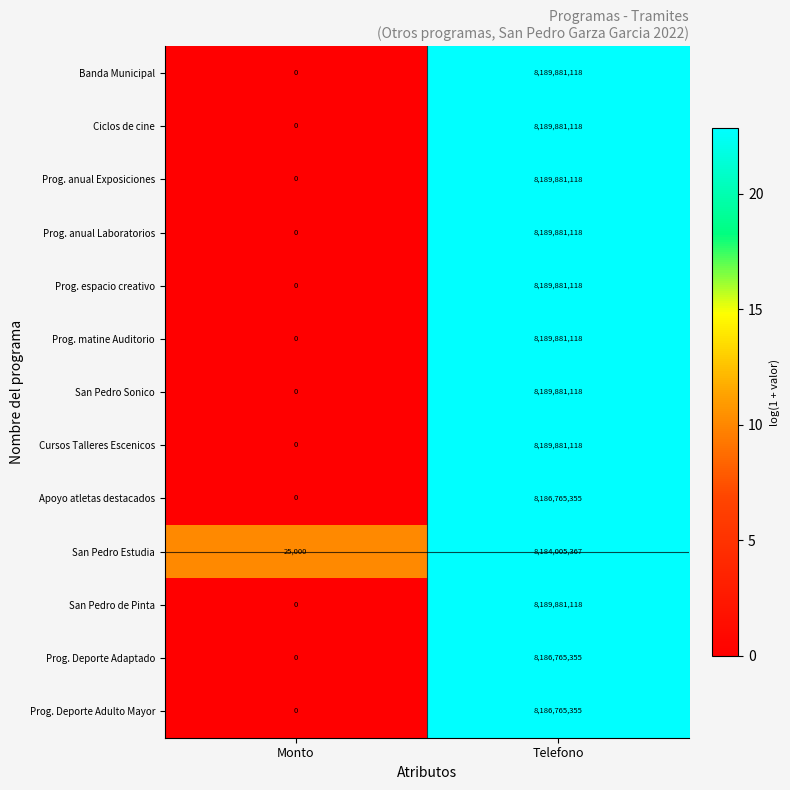

Reading left to right, what are all the values shown in this chart?

Banda Municipal: Monto=0	Telefono=8189881118
Ciclos de cine: Monto=0	Telefono=8189881118
Prog. anual Exposiciones: Monto=0	Telefono=8189881118
Prog. anual Laboratorios: Monto=0	Telefono=8189881118
Prog. espacio creativo: Monto=0	Telefono=8189881118
Prog. matine Auditorio: Monto=0	Telefono=8189881118
San Pedro Sonico: Monto=0	Telefono=8189881118
Cursos Talleres Escenicos: Monto=0	Telefono=8189881118
Apoyo atletas destacados: Monto=0	Telefono=8186765355
San Pedro Estudia: Monto=25000	Telefono=8184005367
San Pedro de Pinta: Monto=0	Telefono=8189881118
Prog. Deporte Adaptado: Monto=0	Telefono=8186765355
Prog. Deporte Adulto Mayor: Monto=0	Telefono=8186765355